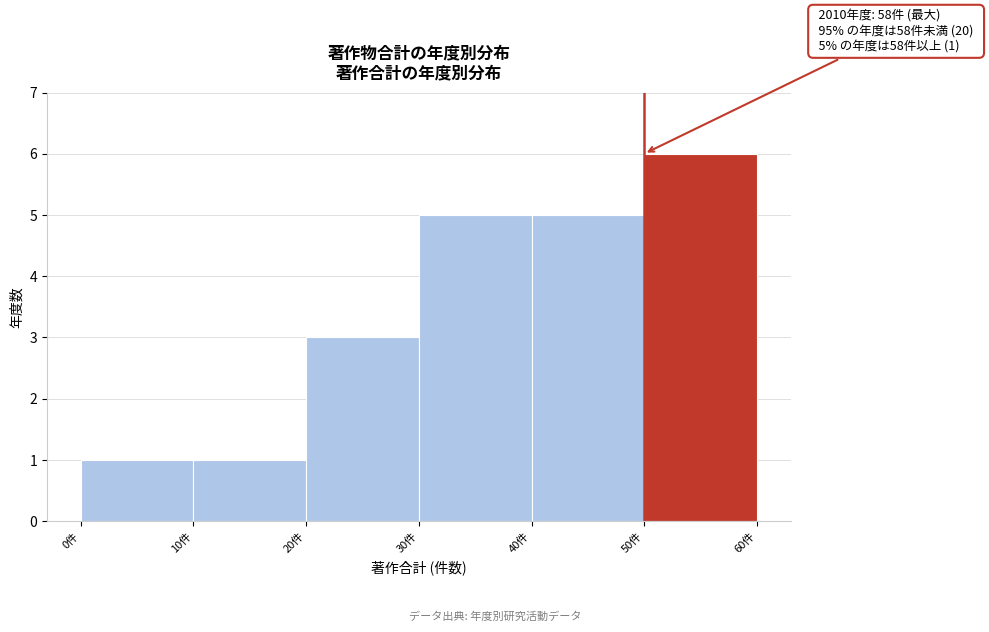

Over which range of the x-axis is the bar tallest?

50 to 60